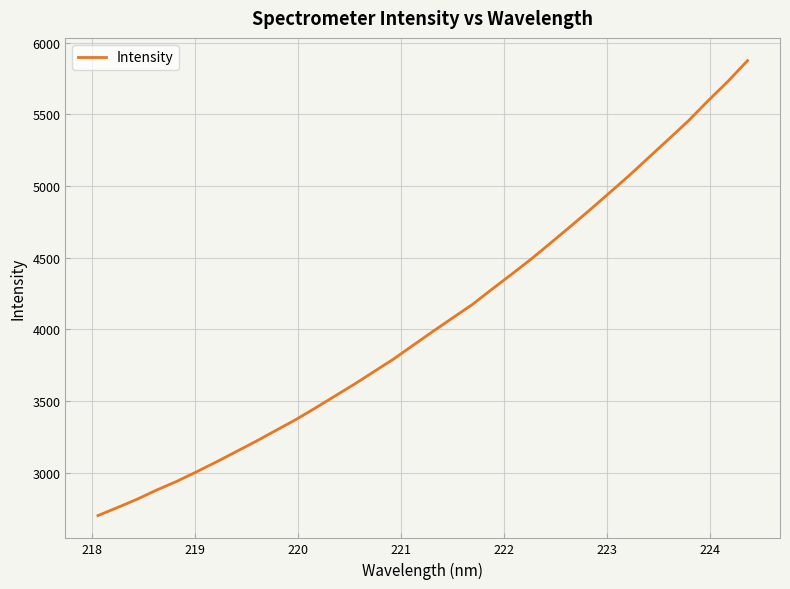

What is the maximum value shown in the chart?

5874.2